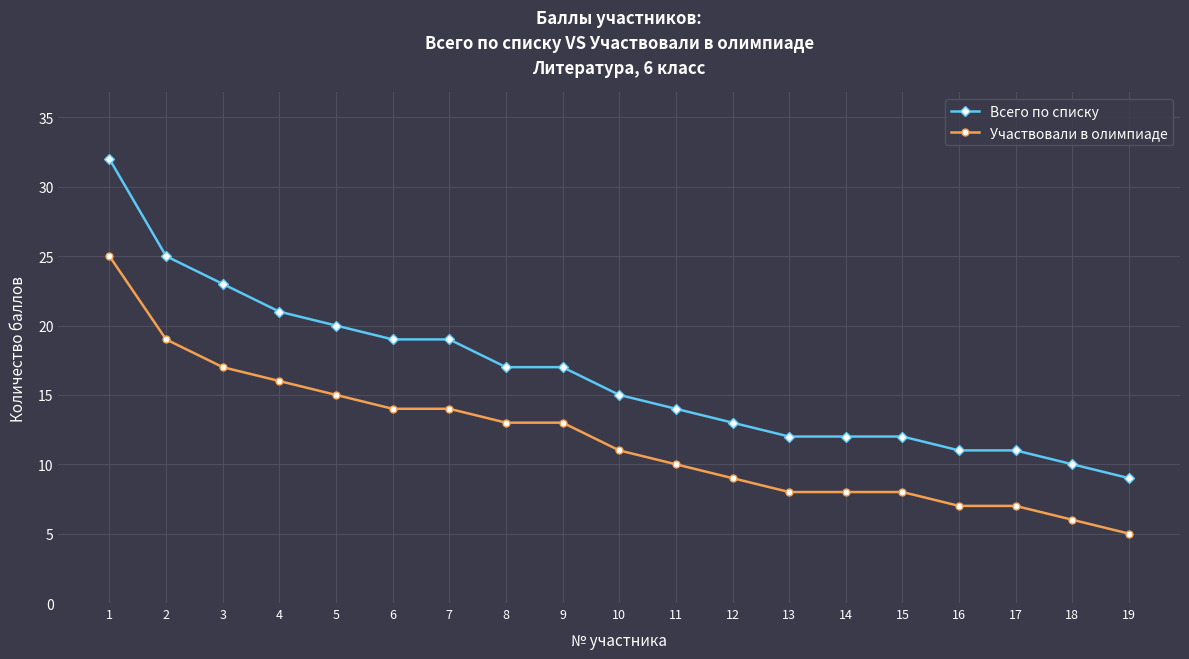

True or false: Всего по списку and Участвовали в олимпиаде intersect in this chart.

False